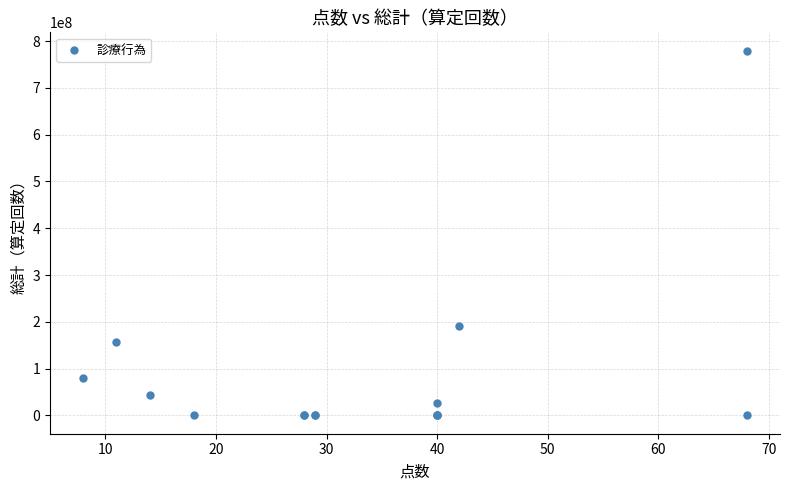

What Y value in the scatter plot is closest to 389886228?

191801615